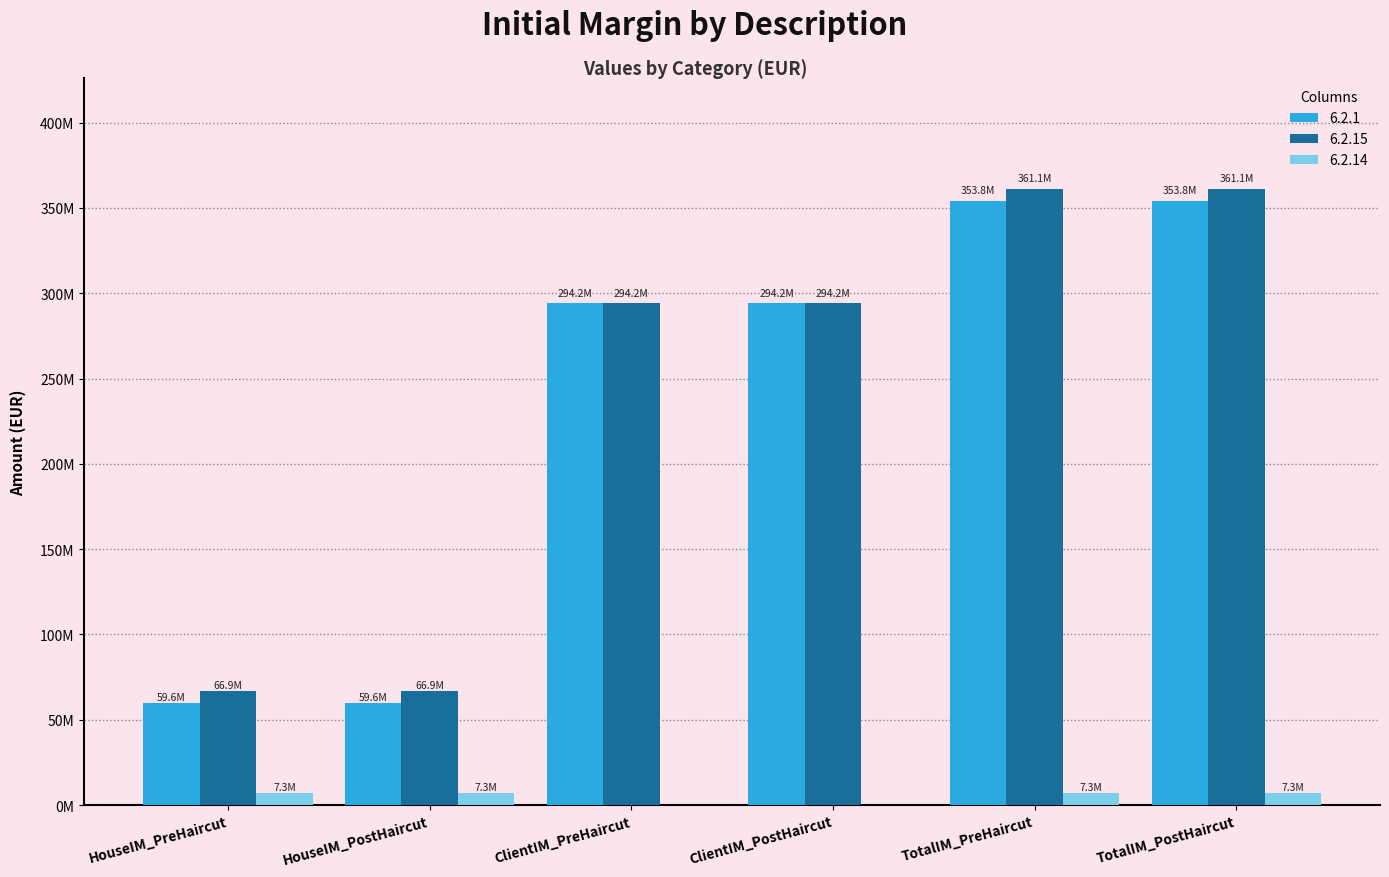

What are all the series names shown in the legend?

6.2.1, 6.2.15, 6.2.14